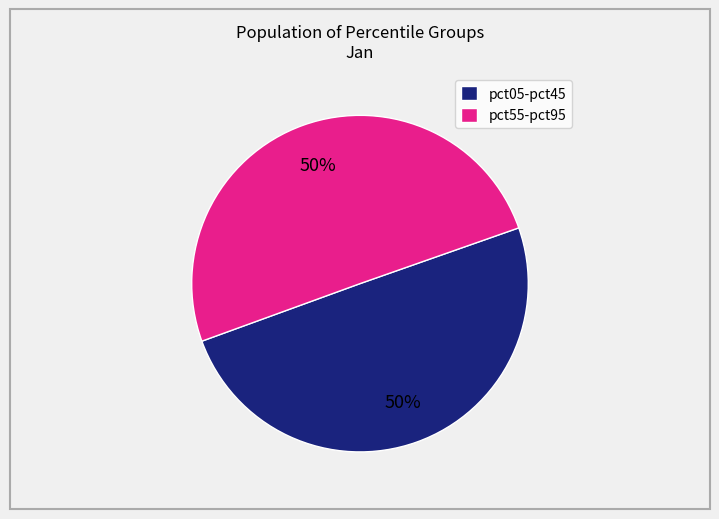

Combined, do pct05-pct45 and pct55-pct95 account for over 50%?

Yes